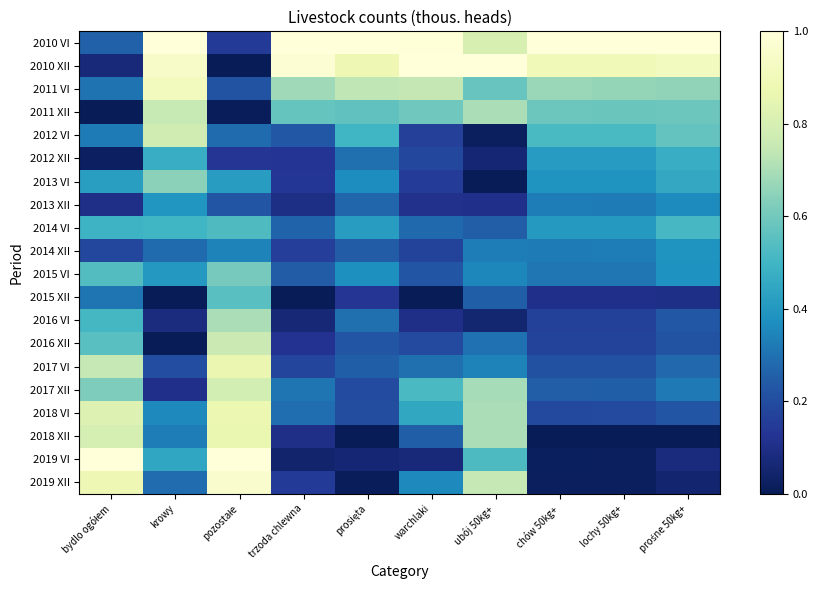

Which series has the largest range (max minus min)?

2010 XII